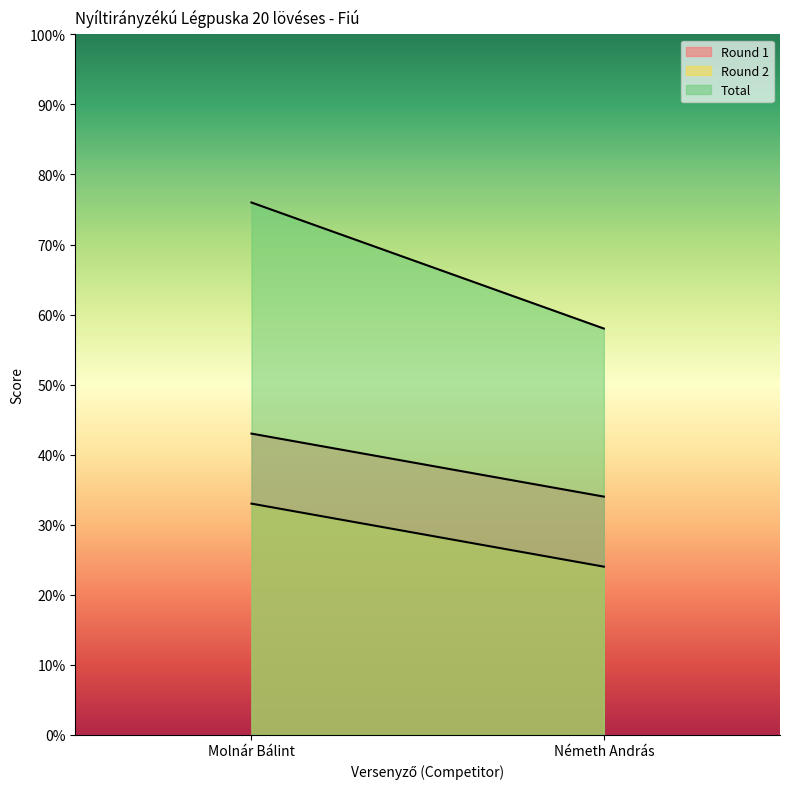

What is the value of the Total point at the 1st from the left?

76